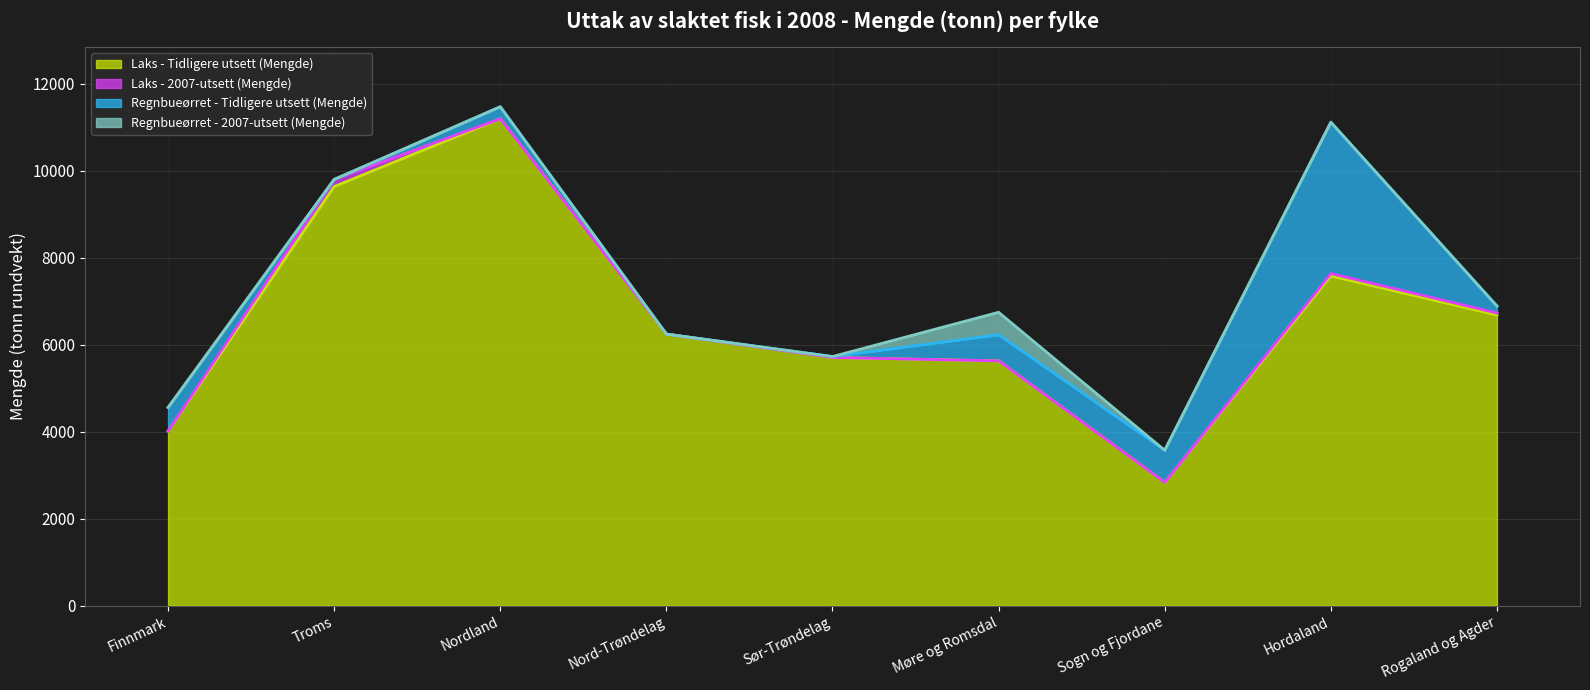

True or false: Laks - 2007-utsett (Mengde) has a value of 72.8 at Nordland.

False